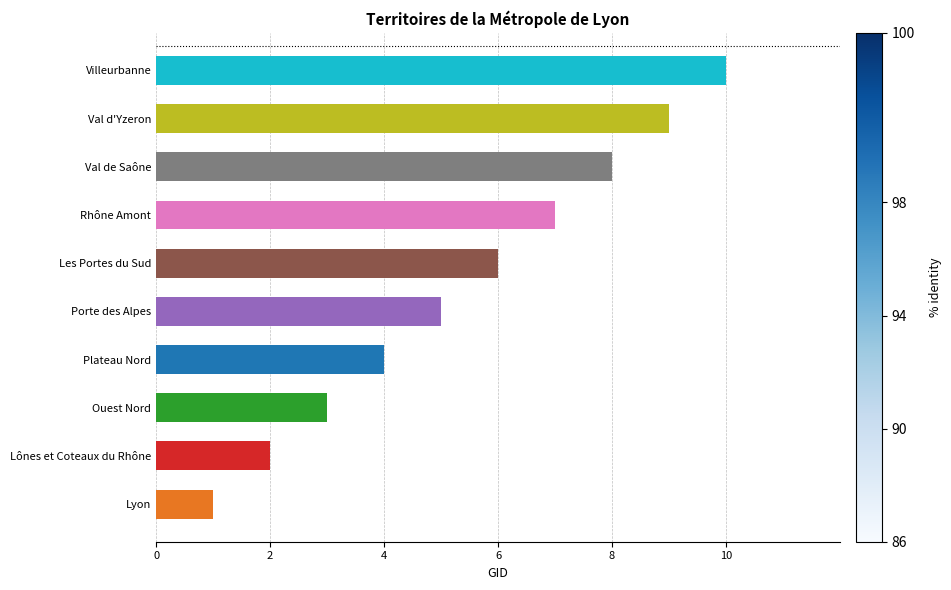

How many categories are shown in the chart?

10